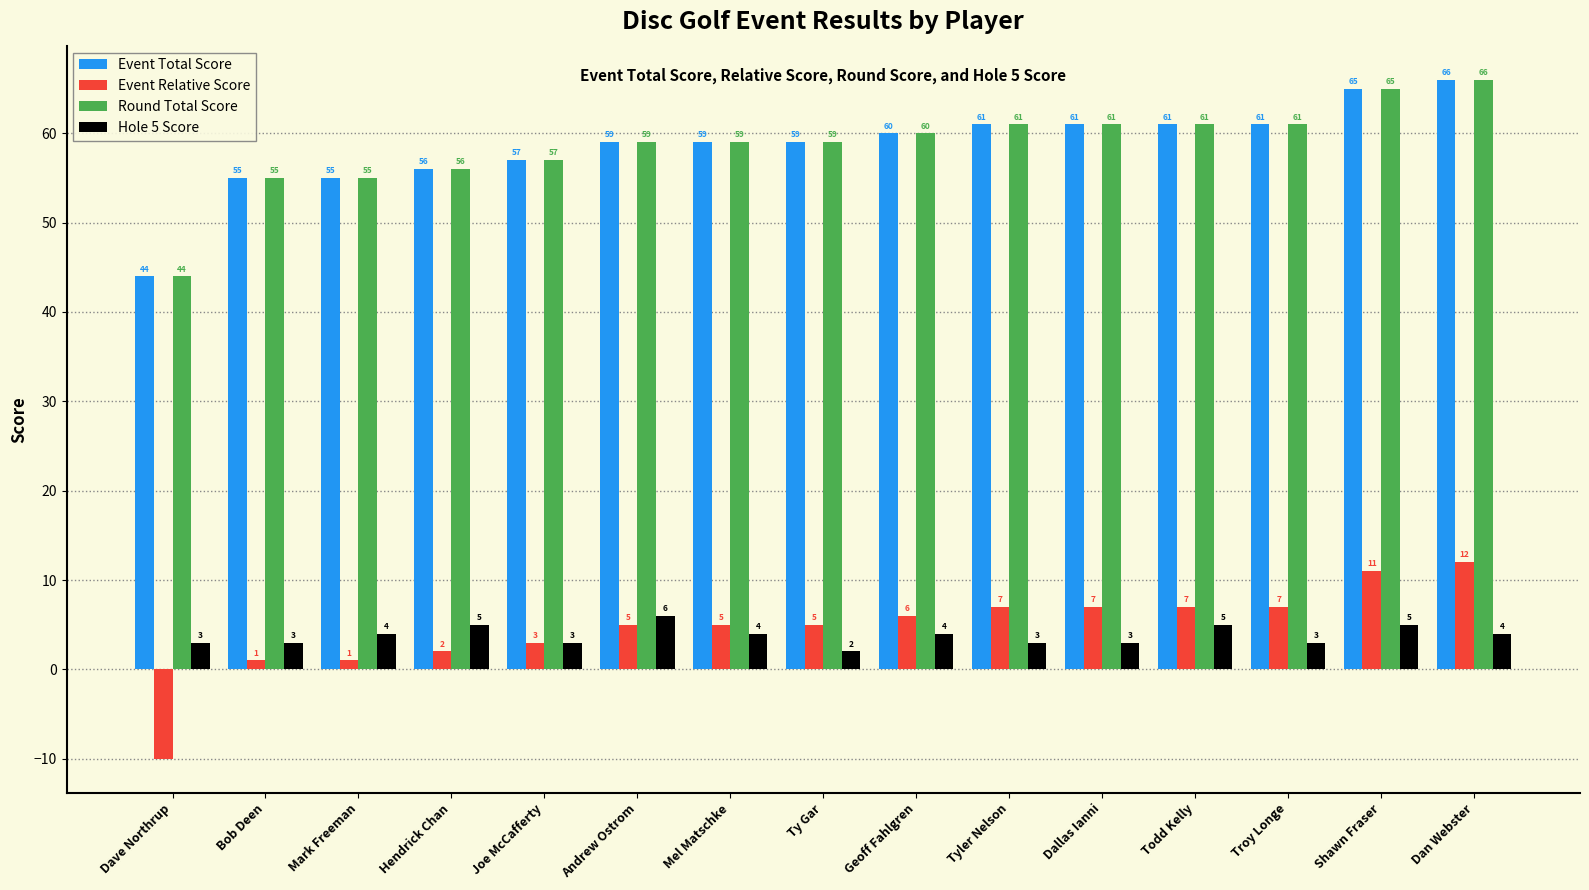

Reading right to left, extract all data points from this chart.

Event Total Score: 66	65	61	61	61	61	60	59	59	59	57	56	55	55	44
Event Relative Score: 12	11	7	7	7	7	6	5	5	5	3	2	1	1	-10
Round Total Score: 66	65	61	61	61	61	60	59	59	59	57	56	55	55	44
Hole 5 Score: 4	5	3	5	3	3	4	2	4	6	3	5	4	3	3